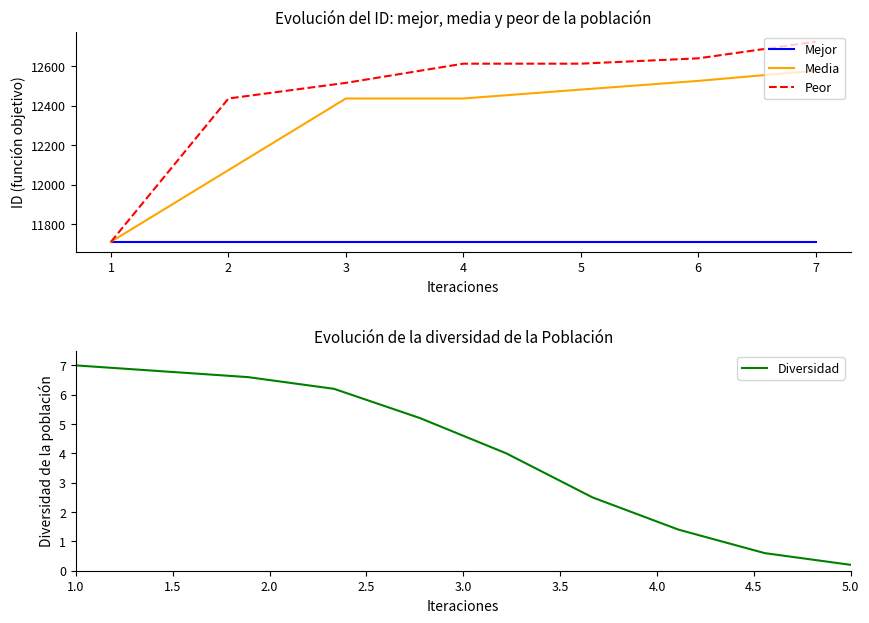

What is the difference between the Peor values at 6 and 2?

203